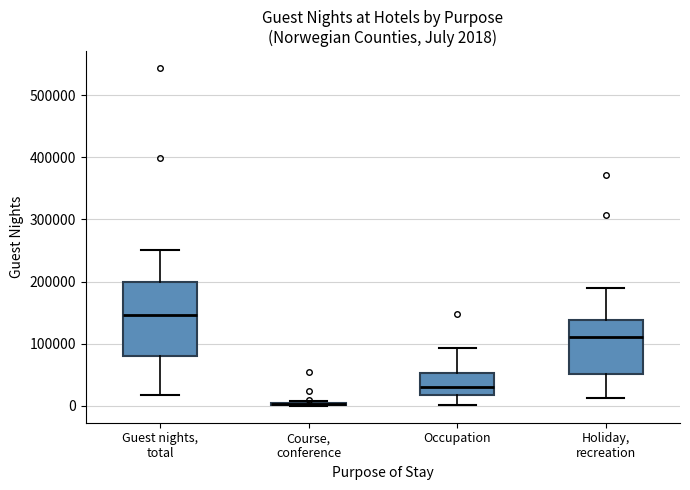

Comparing the boxes themselves (not the whiskers), which one is the tallest?

Guest nights, total